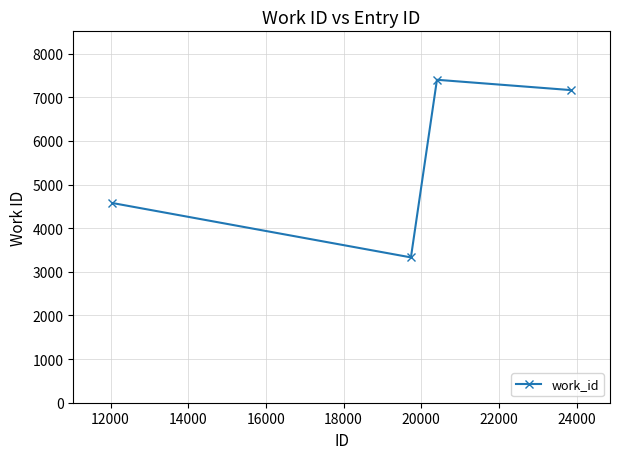

How many data points are less than 7163?

2